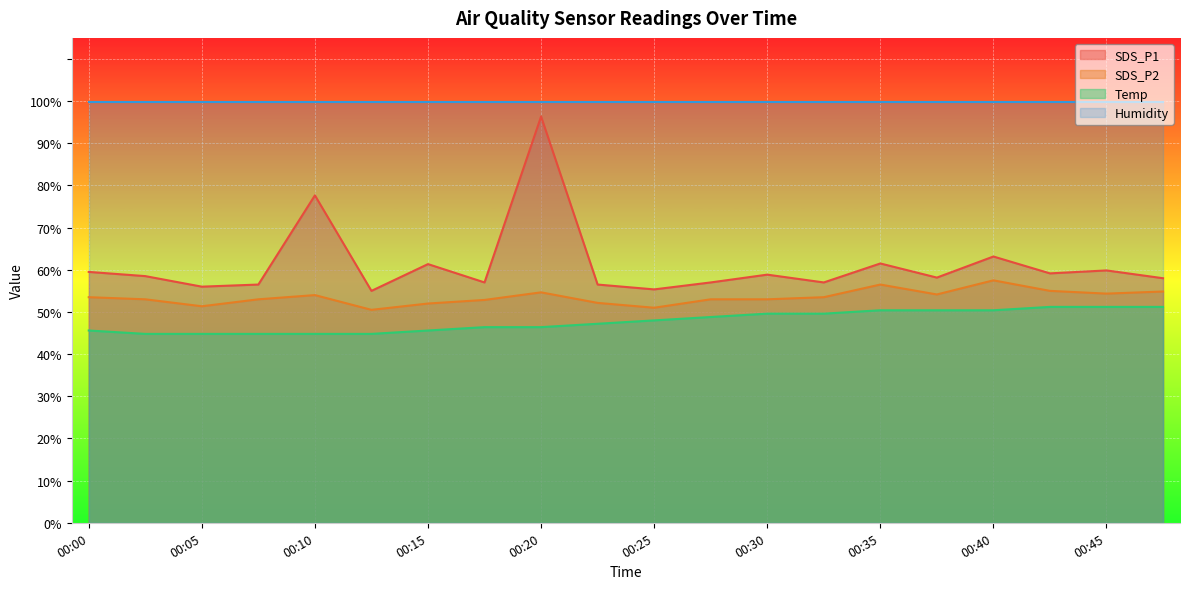

How many interior local valleys does the SDS_P1 series have?

7